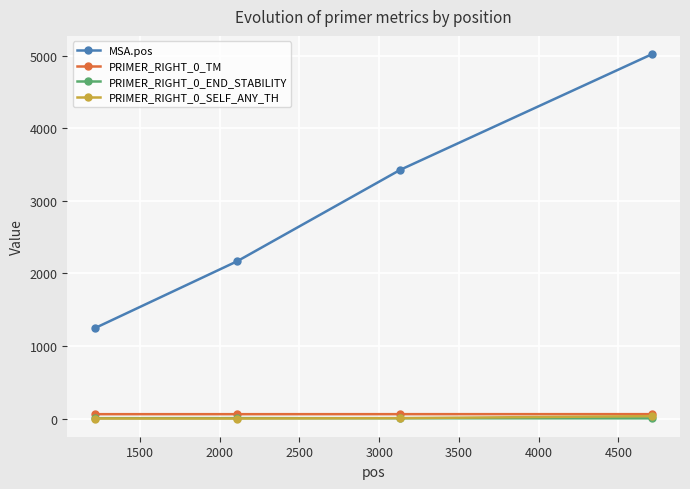

What is the average value of the PRIMER_RIGHT_0_TM series?

59.8